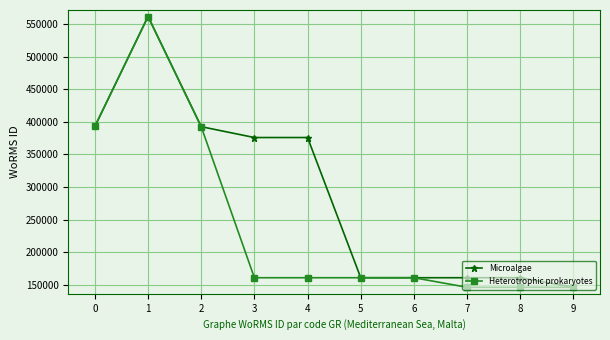

True or false: Microalgae has more than 0 points higher than both neighbors.

True